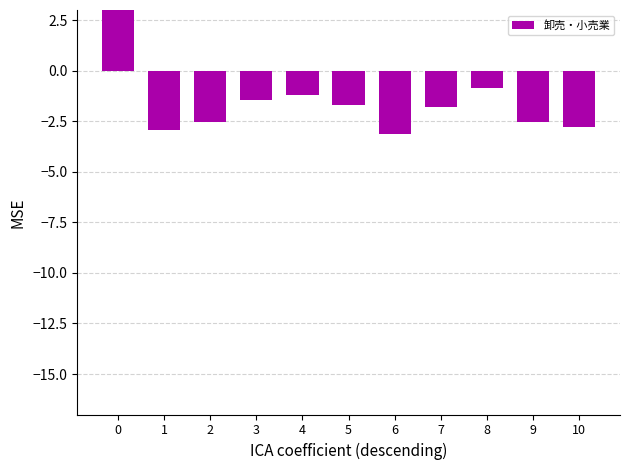

What is the value of the 5th bar from the left?

-1.2